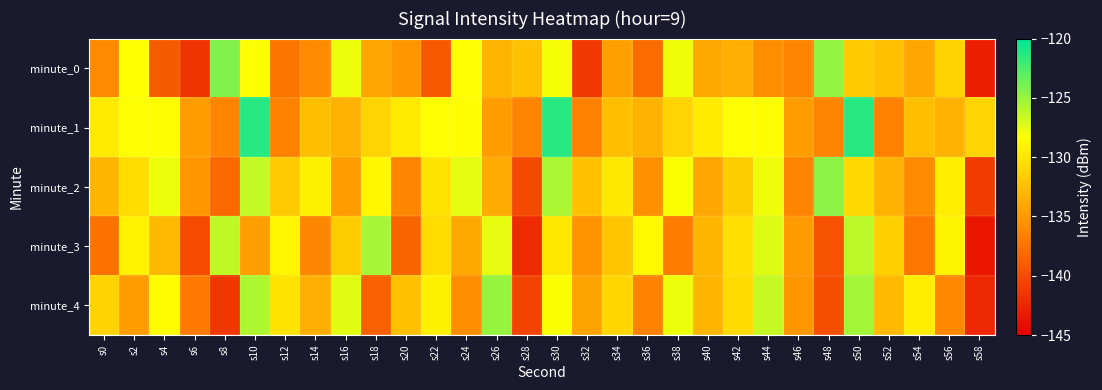

At which category does the chart reach its minimum across all series?

s58